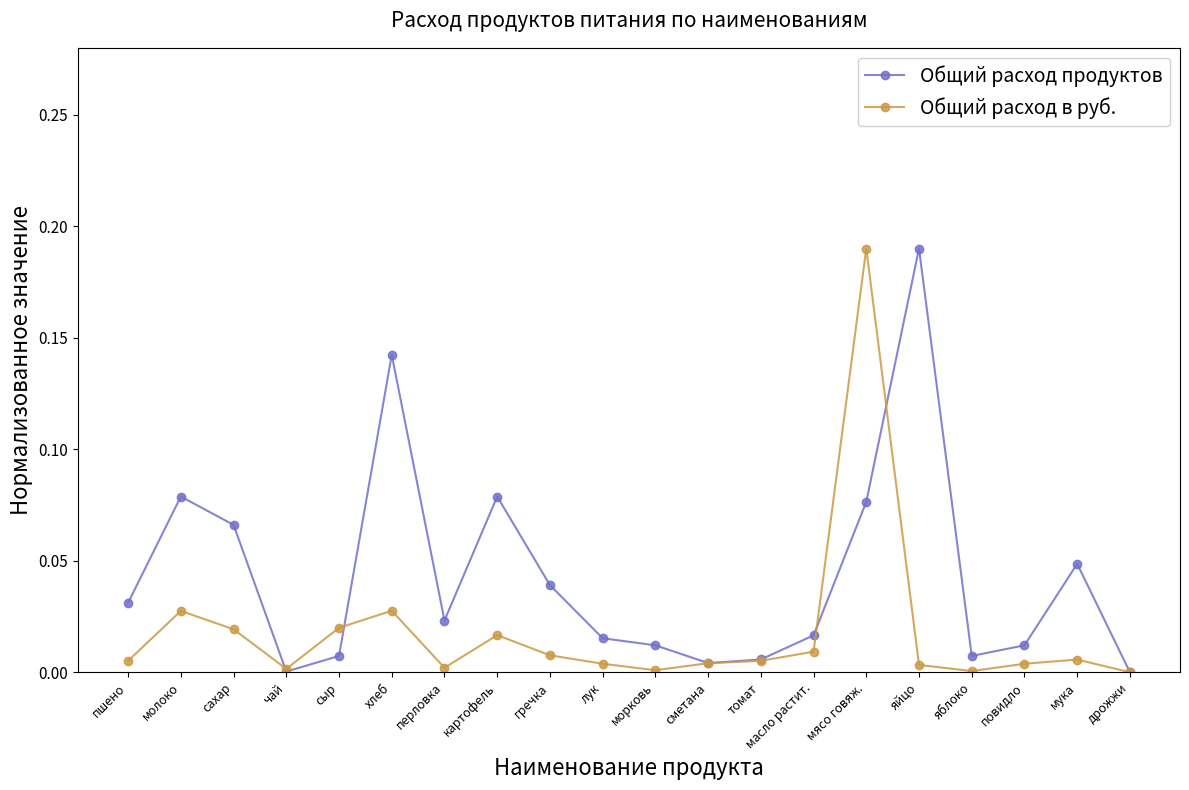

How many categories are shown in the chart?

20